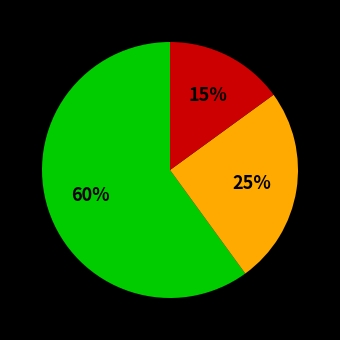

How many slices are in this pie chart?

3